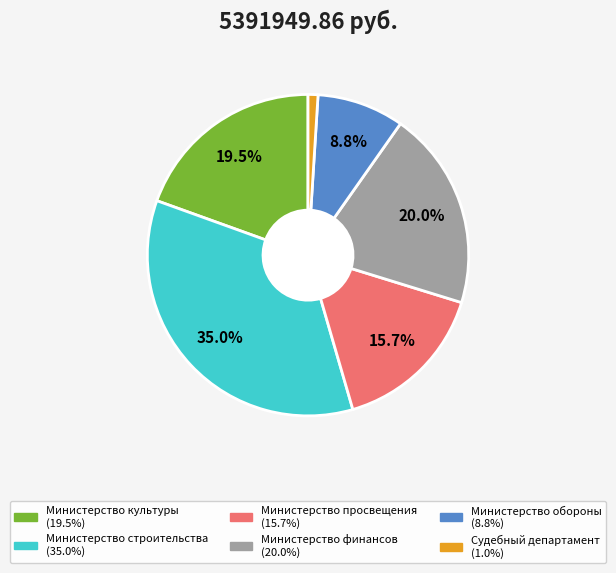

Count the number of slices in the pie.

6